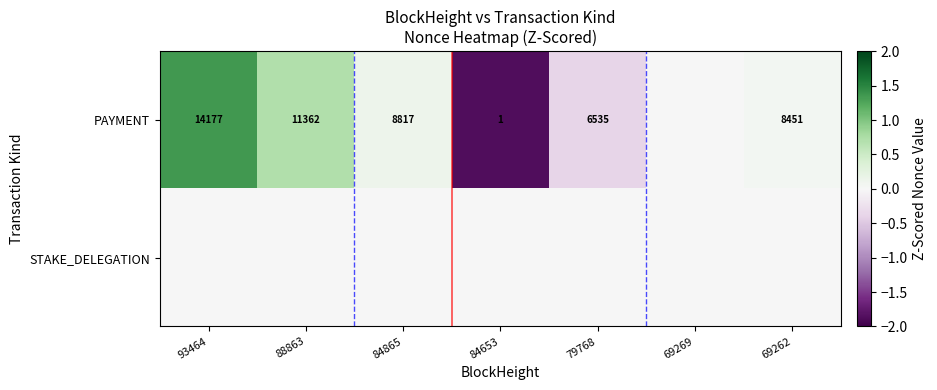

At which category is the sum across all series the highest?

93464